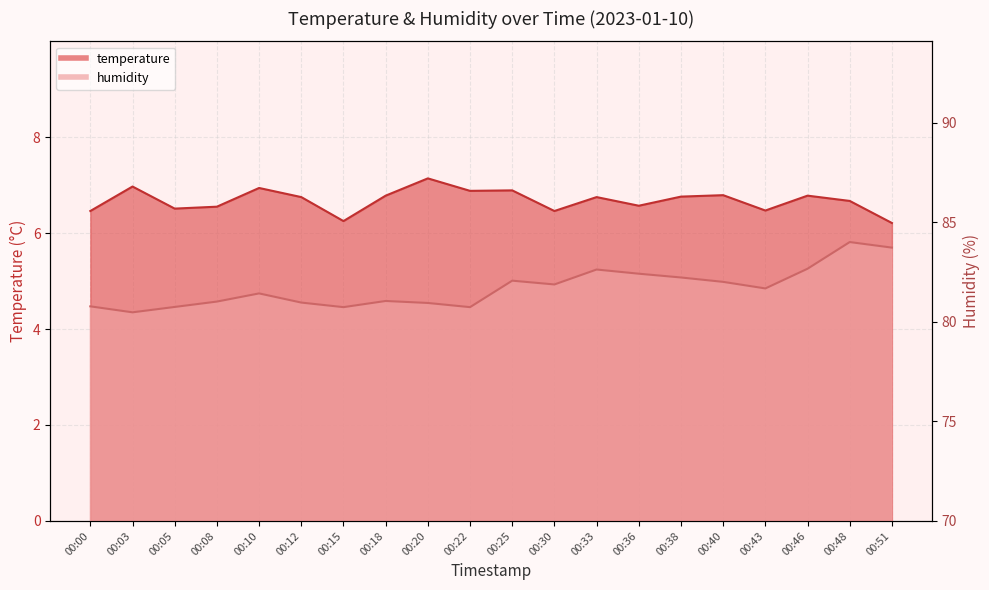

How many data points in humidity are less than 81?

7